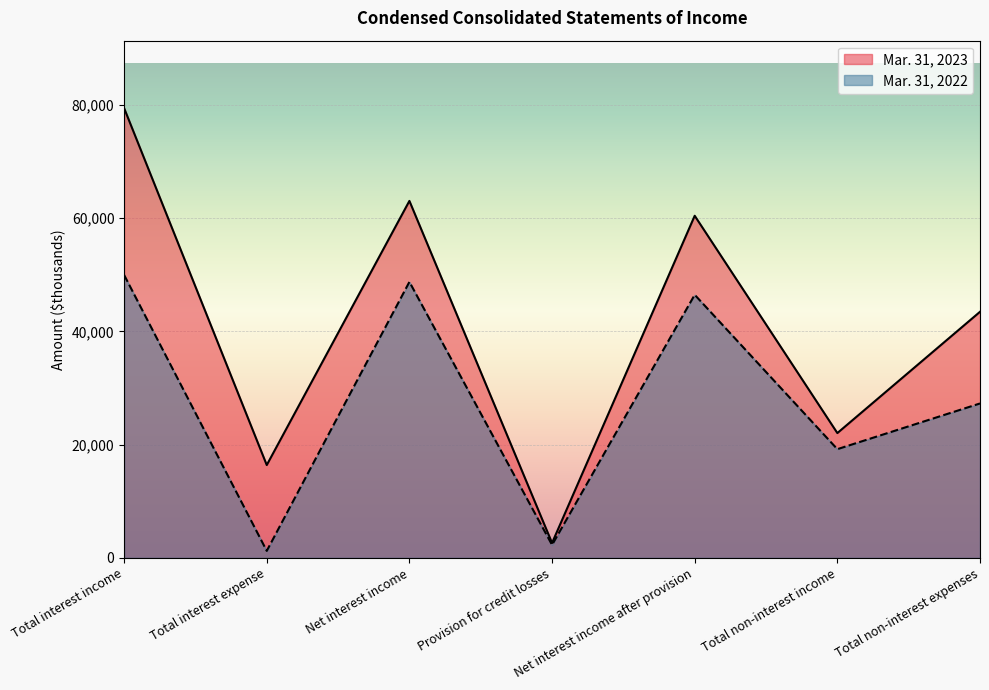

What are all the series names shown in the legend?

Mar. 31, 2023, Mar. 31, 2022